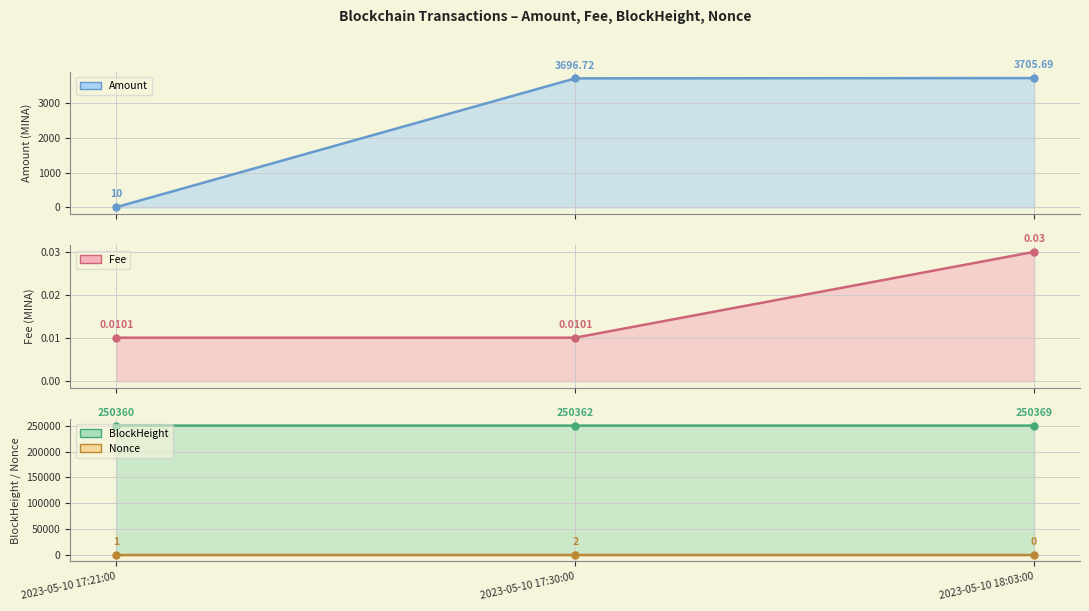

What is the difference between the highest and lowest values at 2023-05-10 18:03:00?

250369.0